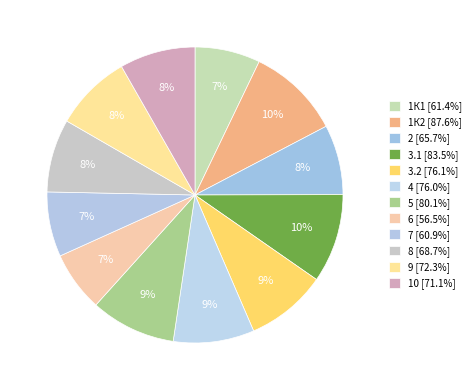

The 6 slice represents 19% of the pie. True or false?

False